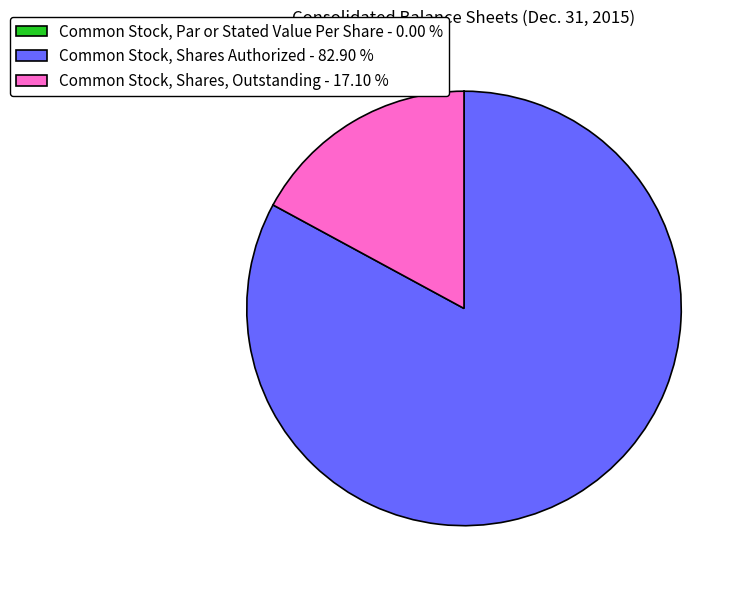

Which has a higher value, Common Stock, Shares Authorized or Common Stock, Shares, Outstanding?

Common Stock, Shares Authorized